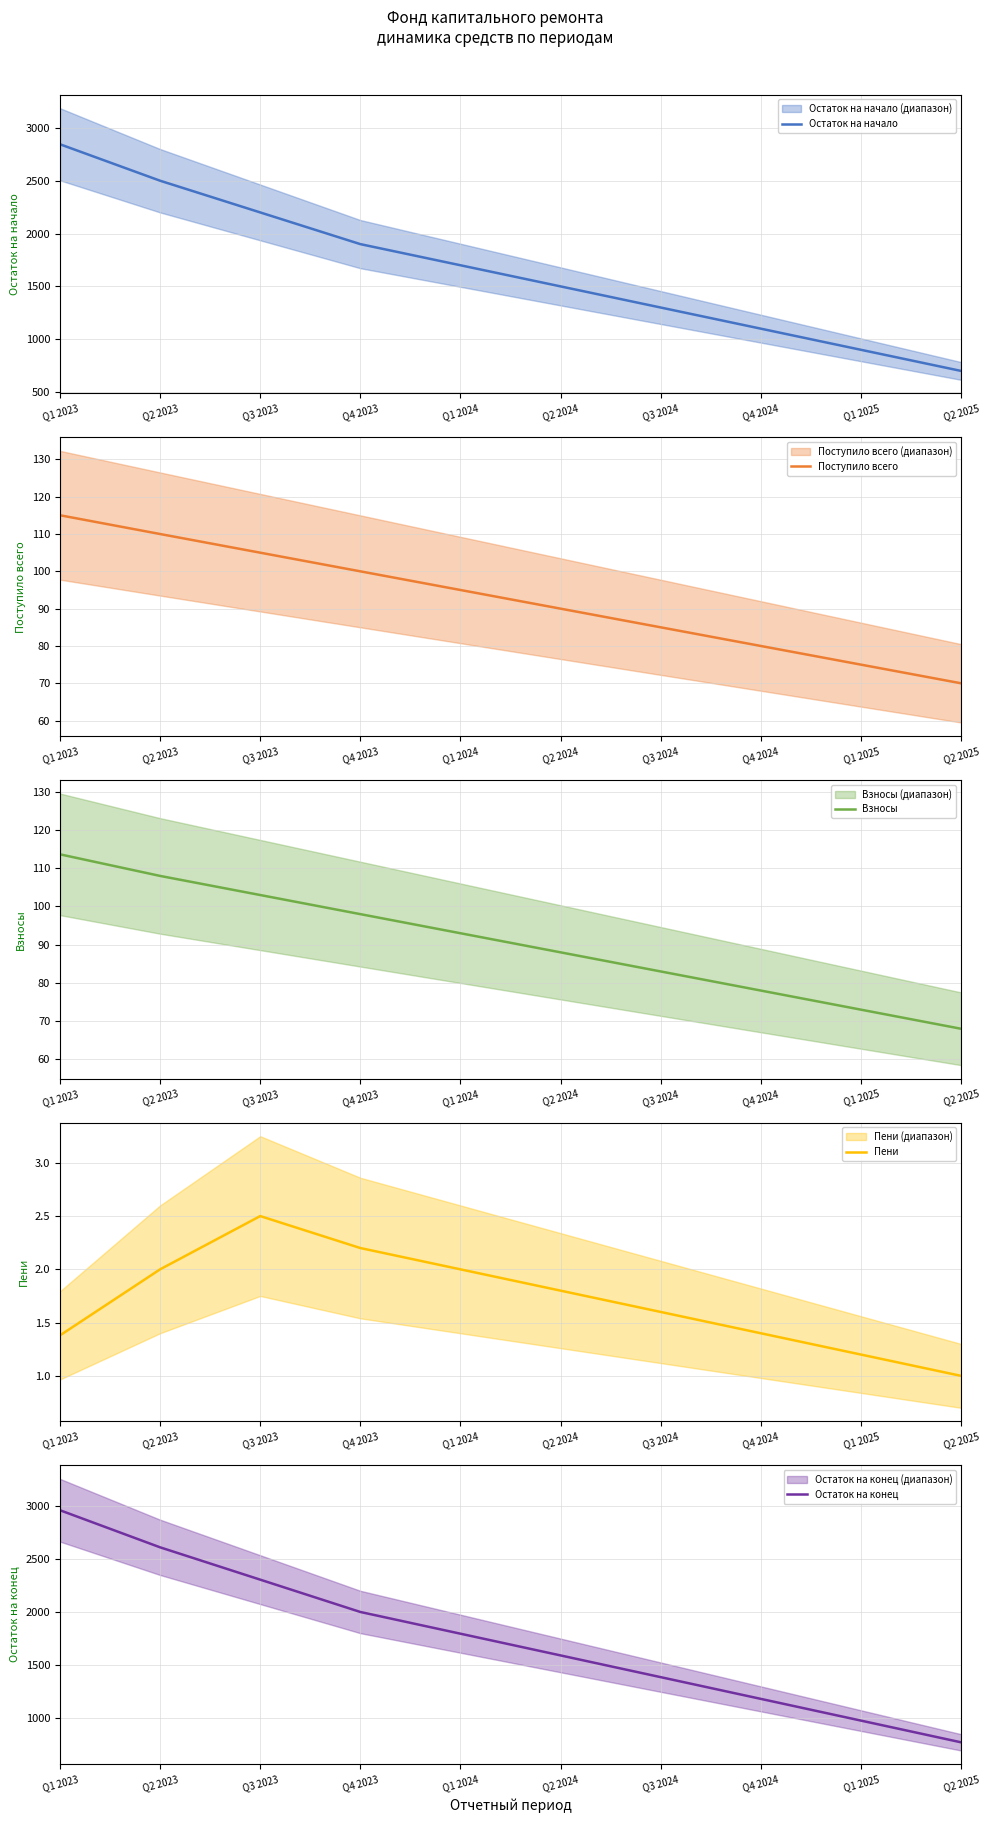

What is the difference between the maximum and second lowest values in the Поступило всего series?

40.0